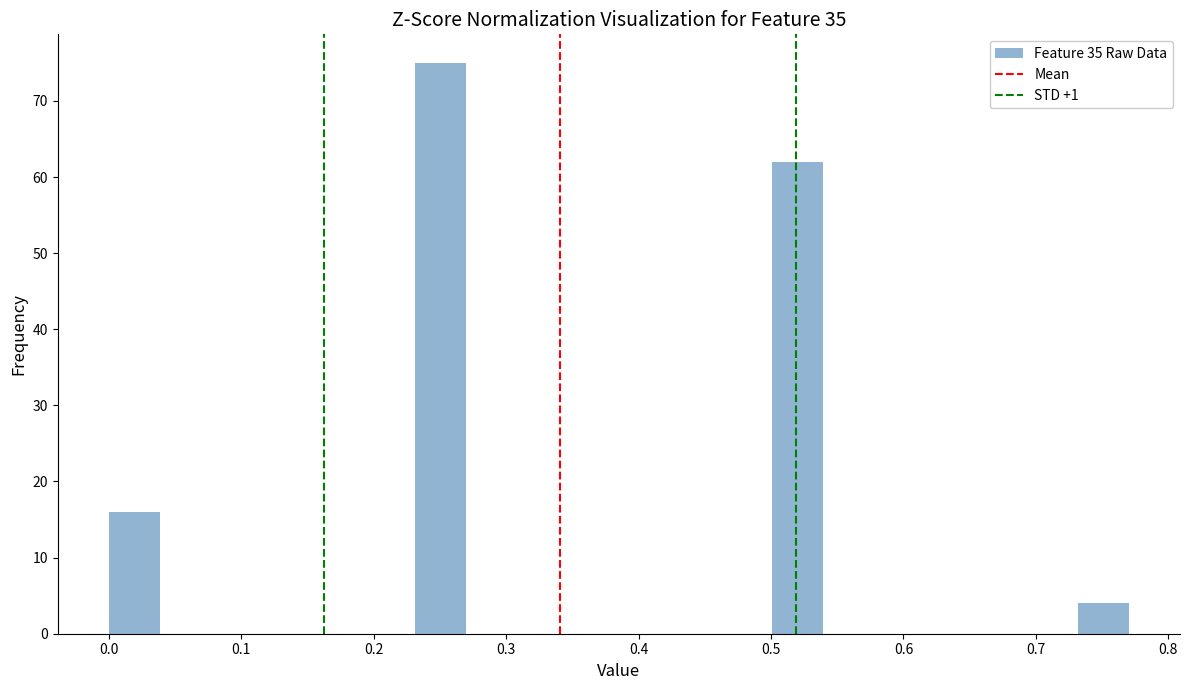

Read against the x-axis, roughly where is the centre of the tallest bar?

0.25